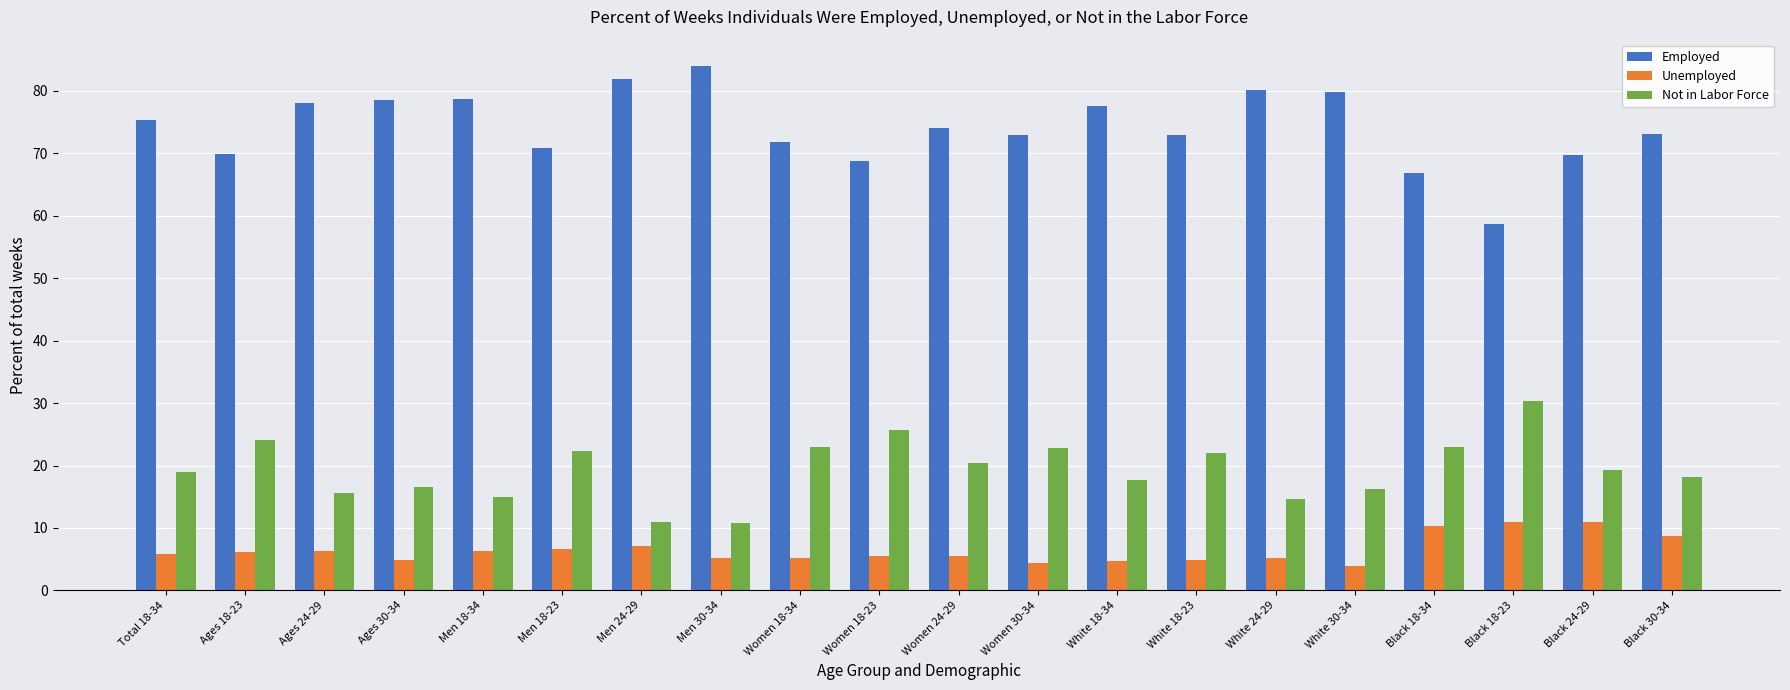

Rank the series by their maximum value, from lowest to highest.

Unemployed, Not in Labor Force, Employed